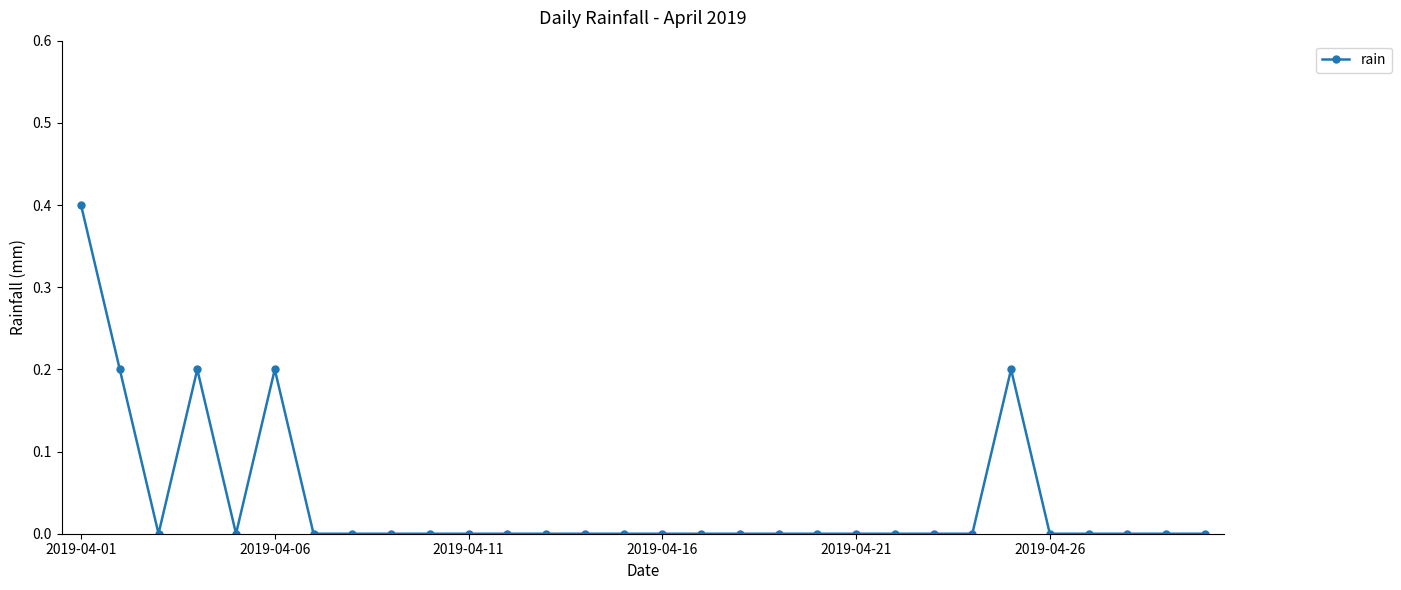

How many lines are shown in the chart?

1